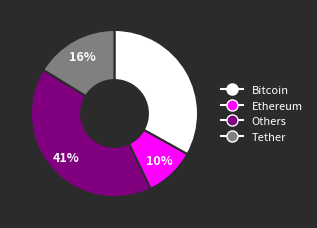

How many slices are in this pie chart?

4